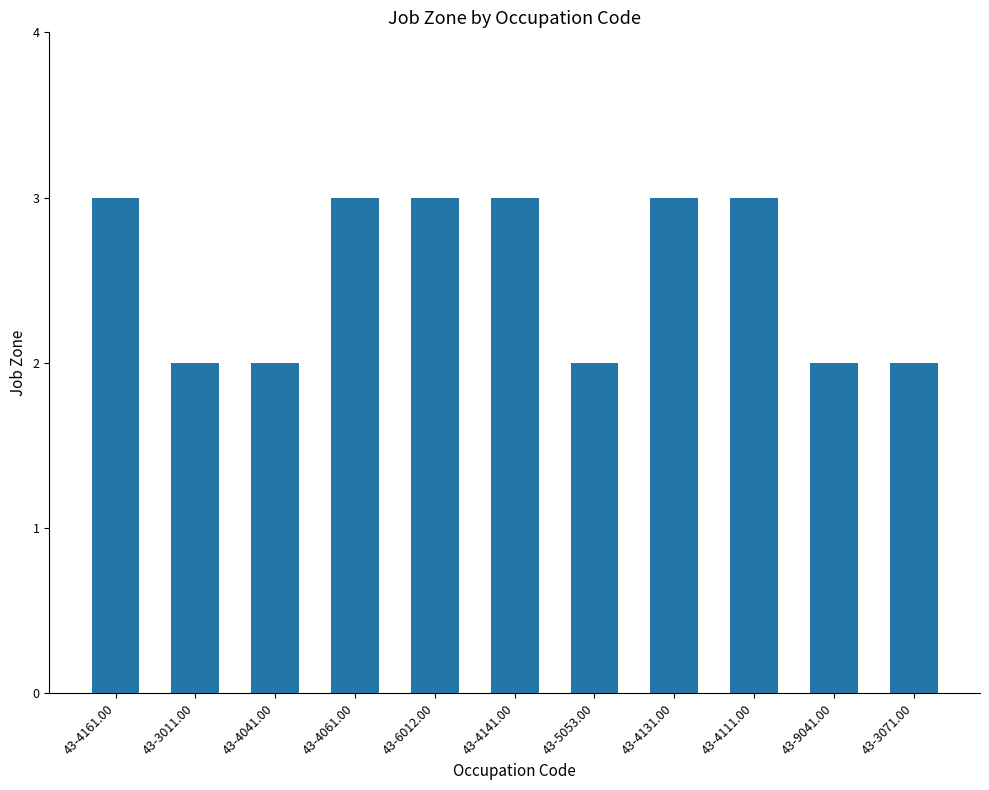

The chart shows a value of 3 at 43-4061.00. True or false?

True